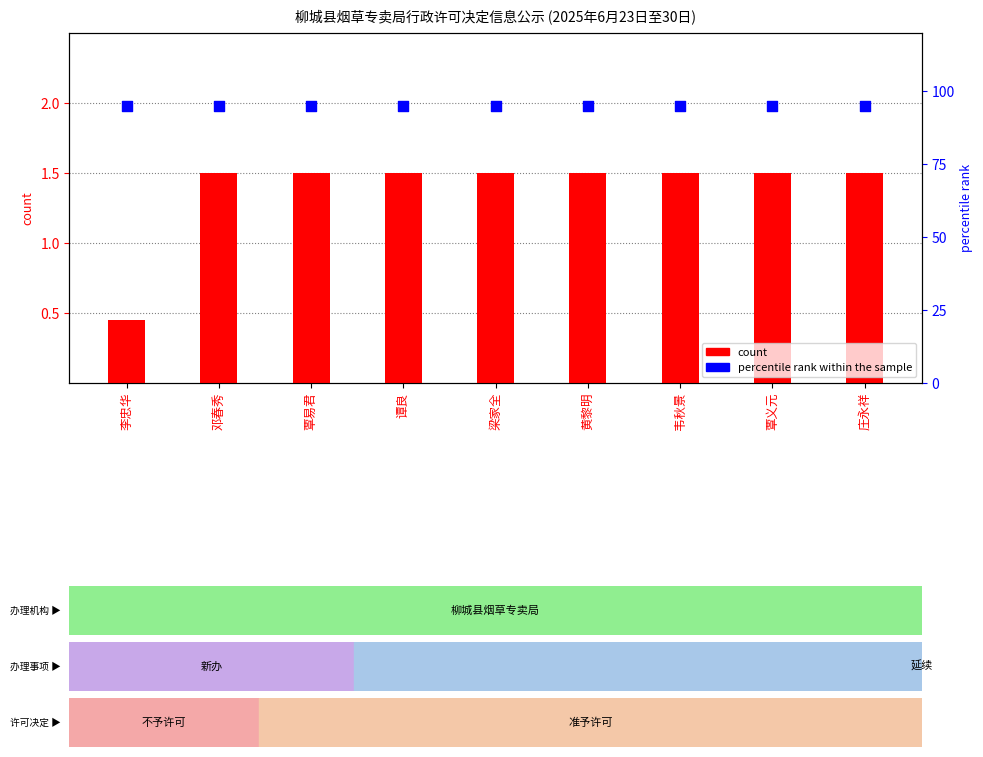

At which category is the sum across all series the highest?

邓春秀